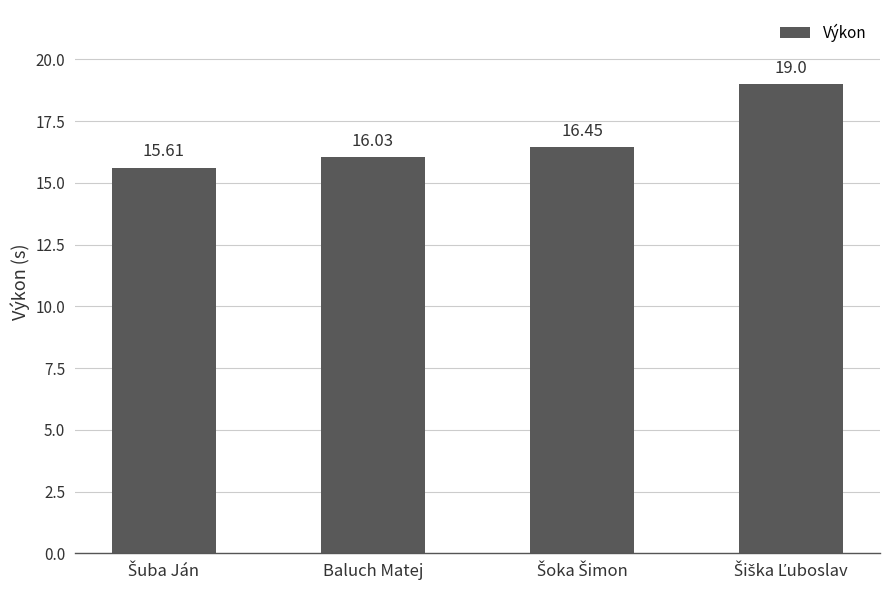

What is the average value?

16.8